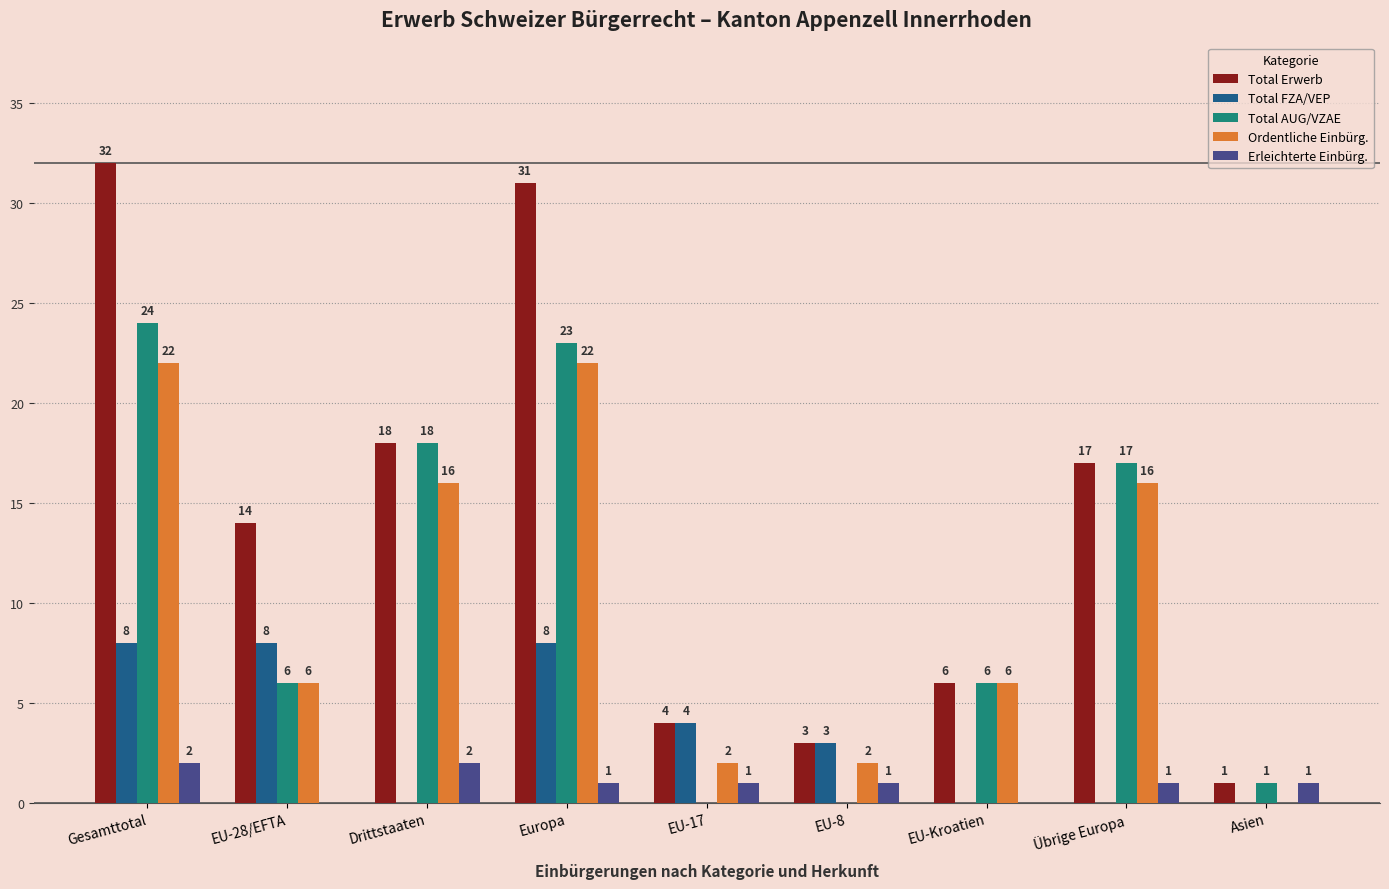

What is the sum of all Total AUG/VZAE values?

95